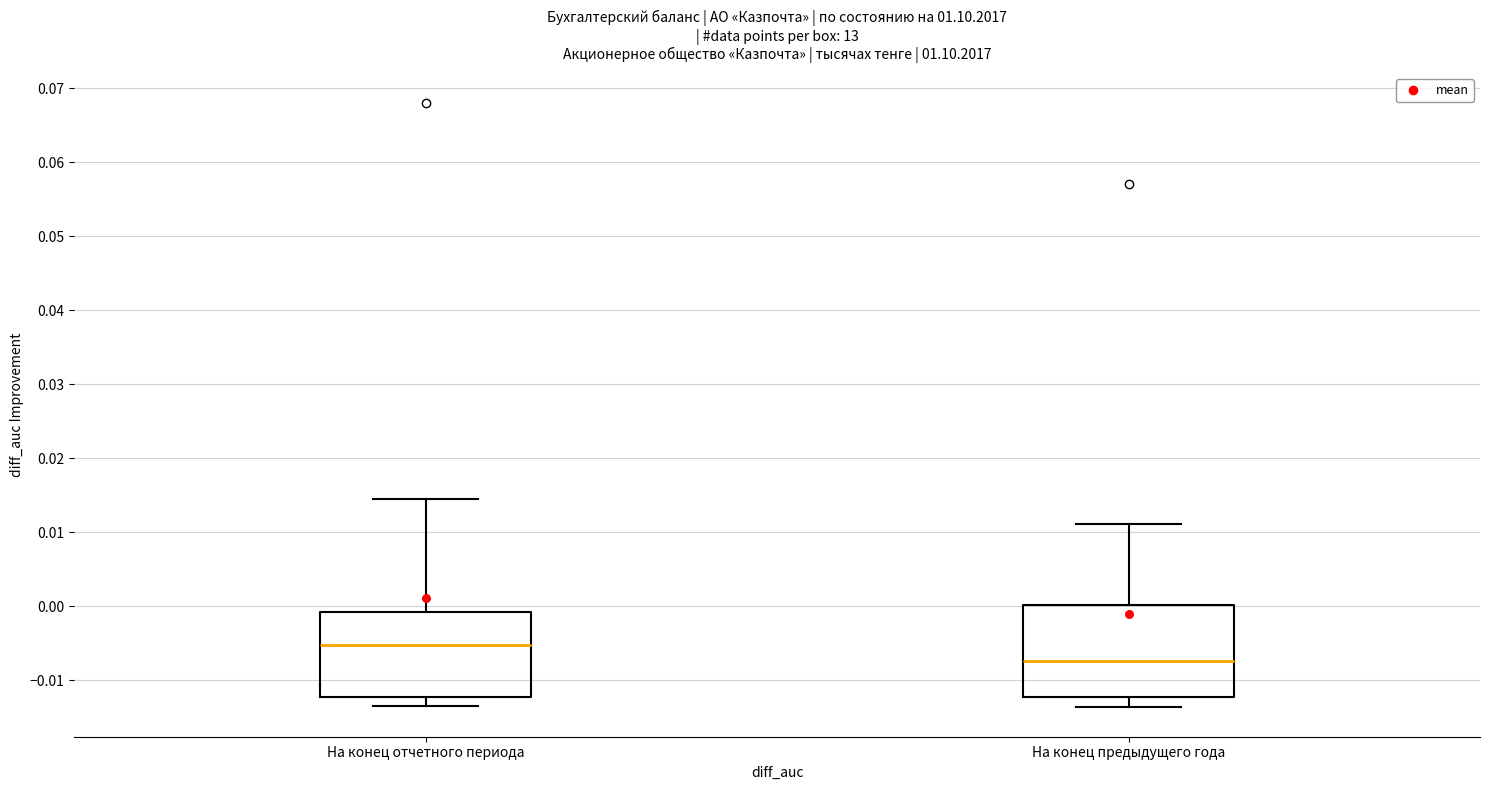

Which box has the lowest median line?

На конец предыдущего года